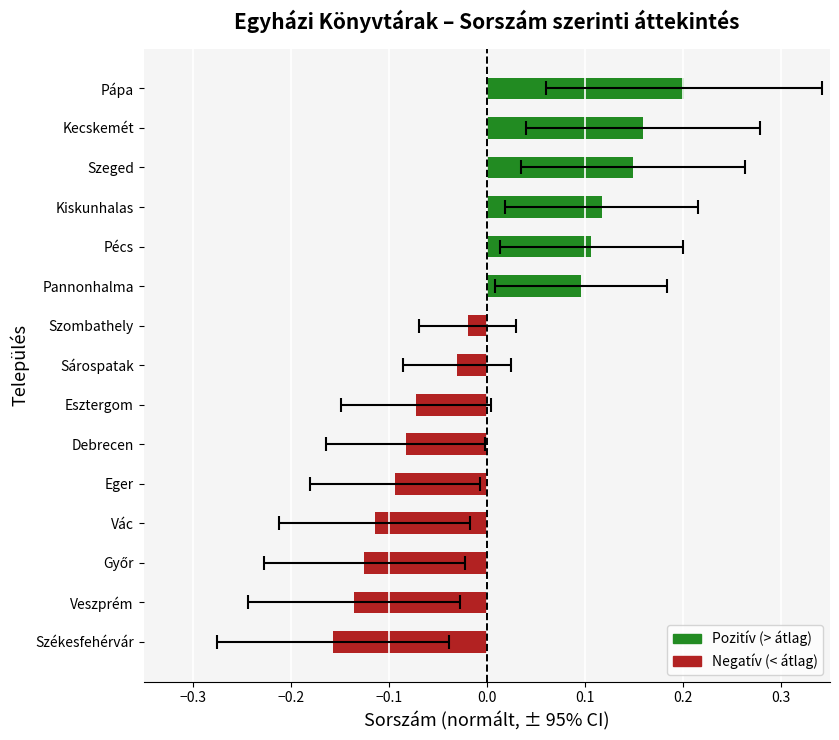

How many bars are there in total?

15